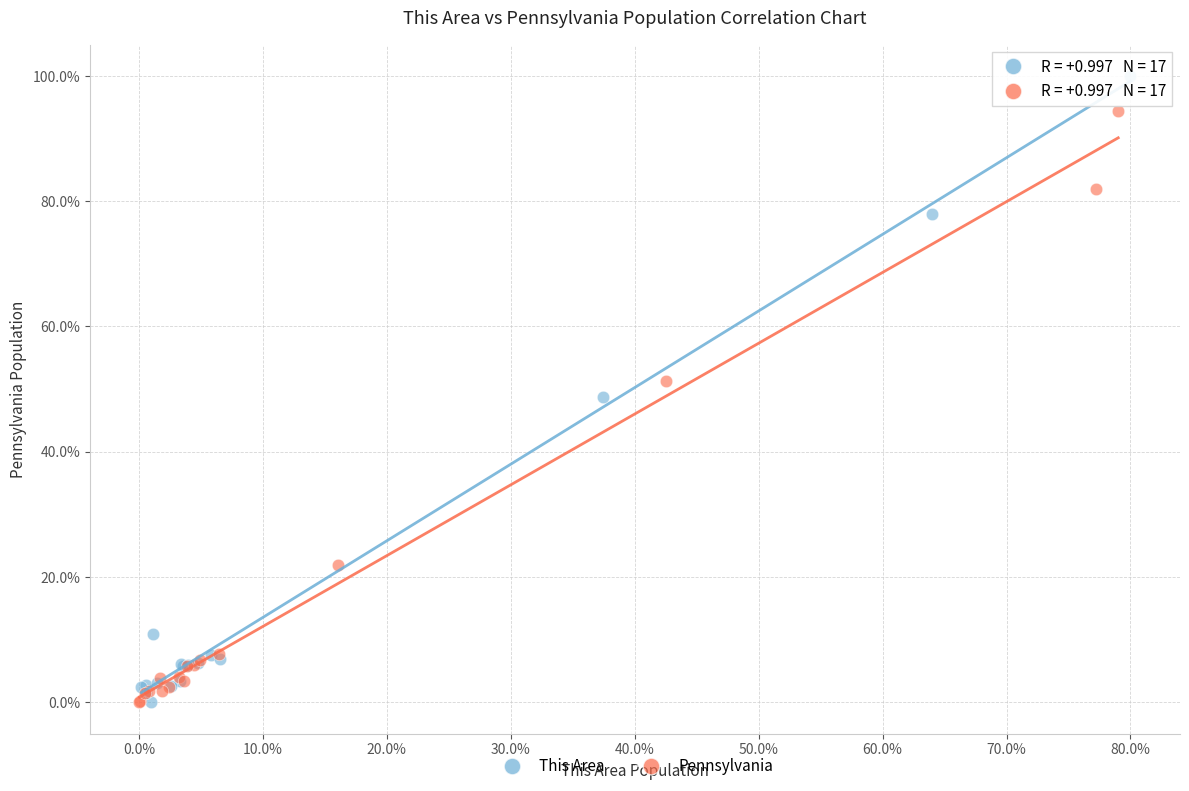

Which series has the widest spread of Y values?

This Area